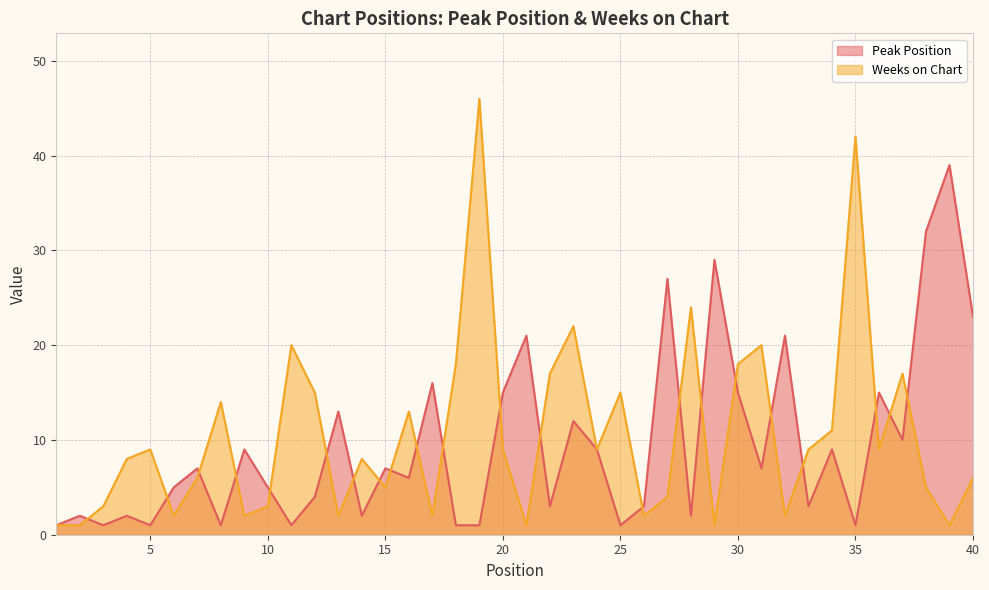

True or false: Peak Position has more than 1 interior local peaks.

True